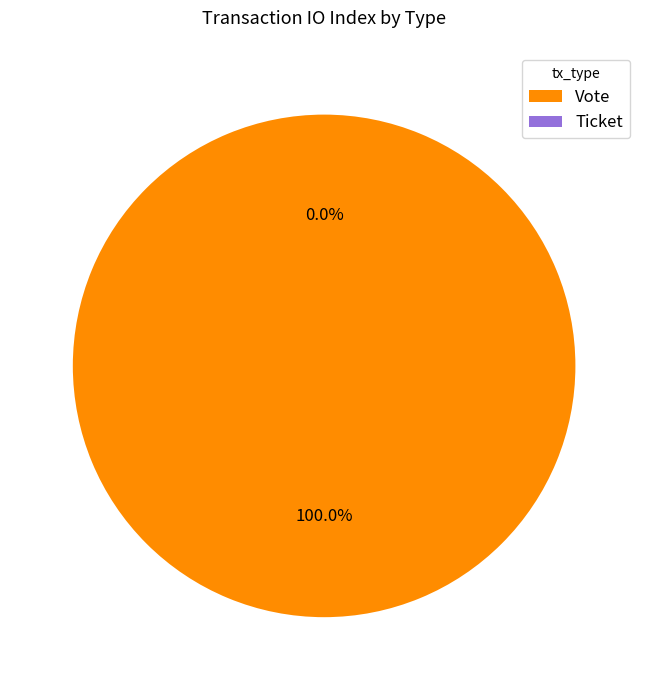

What is the largest slice in the pie chart?

Vote